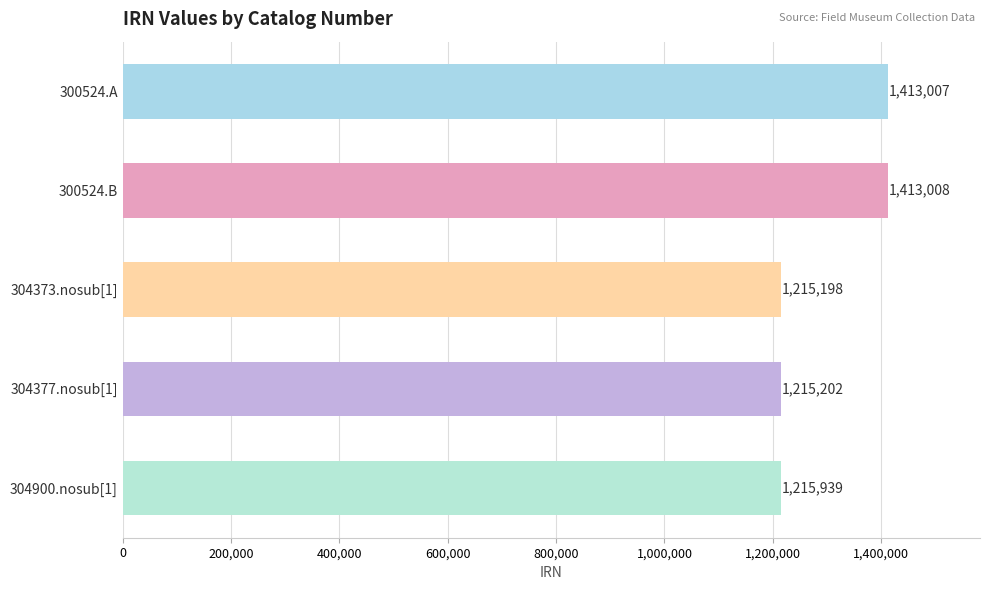

List the labels in order of value, smallest first.

304373.nosub[1], 304377.nosub[1], 304900.nosub[1], 300524.A, 300524.B